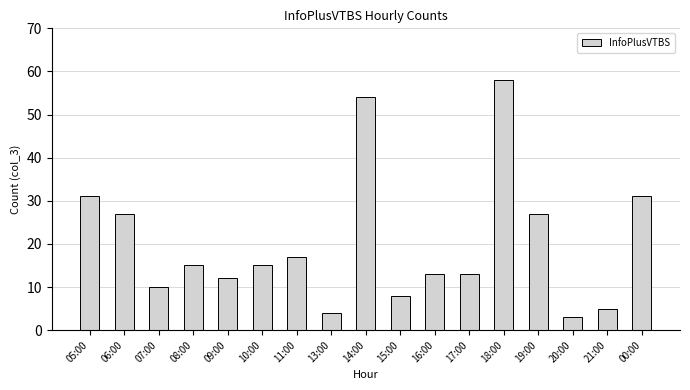

What is the change in value from 17:00 to 18:00?

+45